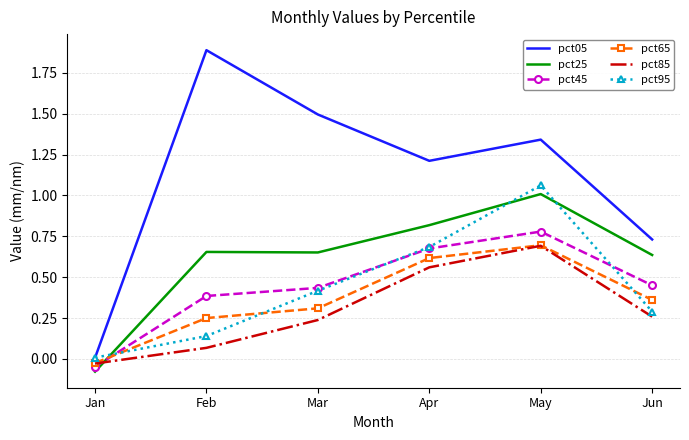

True or false: pct85 has a value of -0.0 at Jan.

True